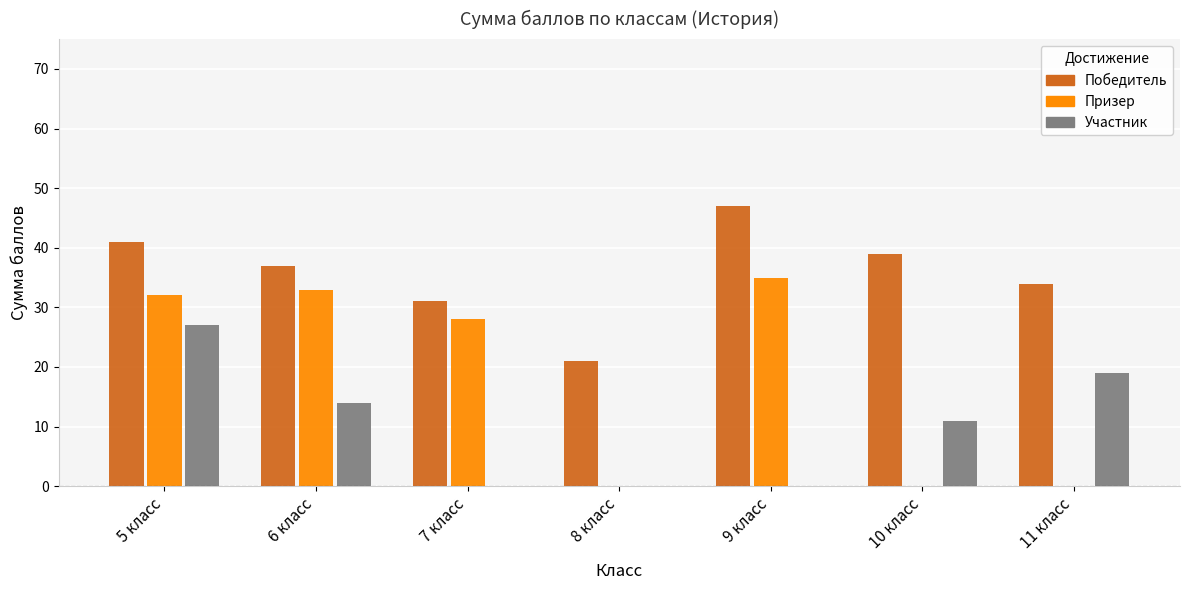

Between 6 класс and 8 класс, which series saw the biggest shift?

Призер